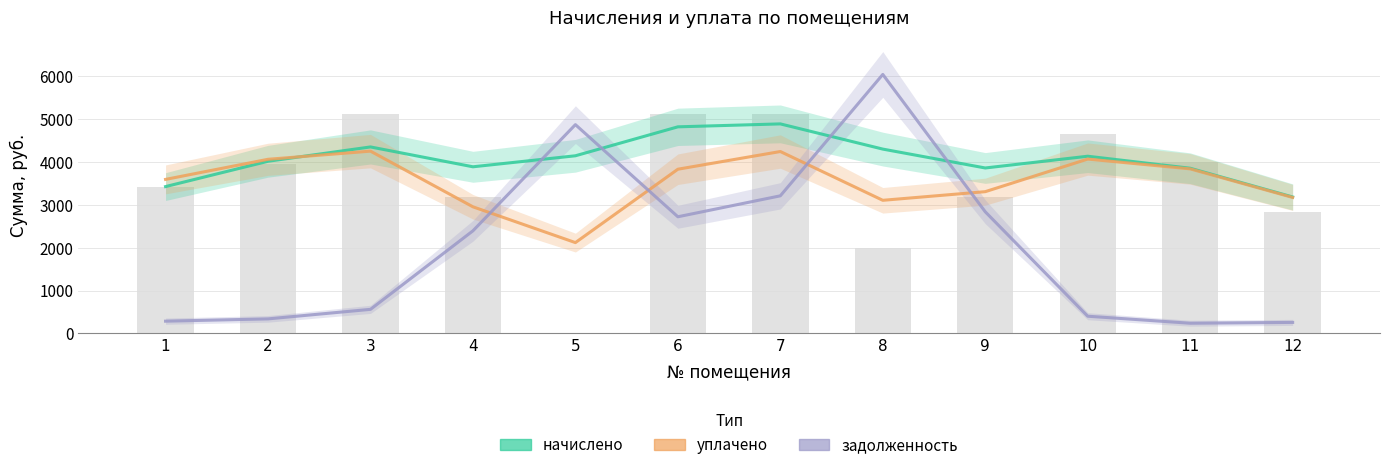

Reading right to left, list all the values displayed in this chart.

начислено: 3181.6	3851.4	4131.7	3857.9	4298.2	4885.9	4817.3	4142.2	3885.4	4348.4	4014.2	3423.8
уплачено: 3170.6	3836.9	4065.6	3305.4	3103.9	4241.5	3828.9	2117.4	2952.1	4250.6	4060.3	3591.5
задолженность: 256.5	237.4	400.6	2835.9	6039.2	3208.5	2719.9	4868.6	2392.4	560.9	338.5	285.3